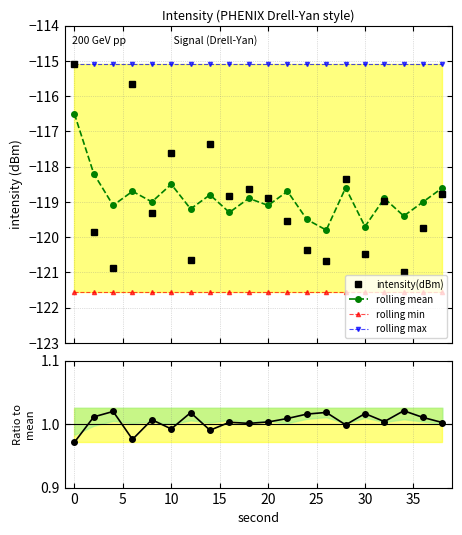

Does the chart display data point markers on the line(s)?

Yes